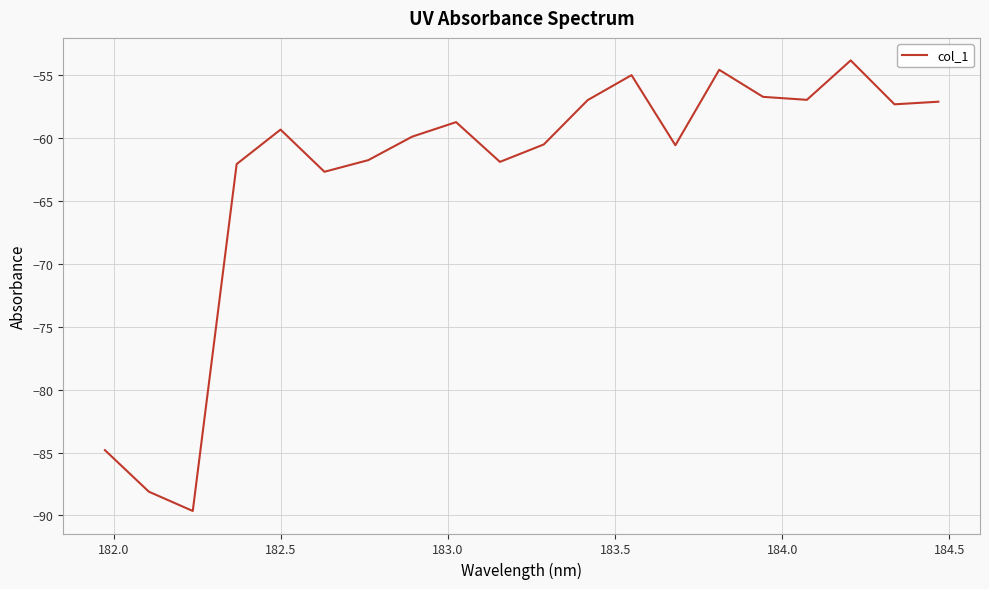

What is the difference between the maximum and minimum values?

35.8